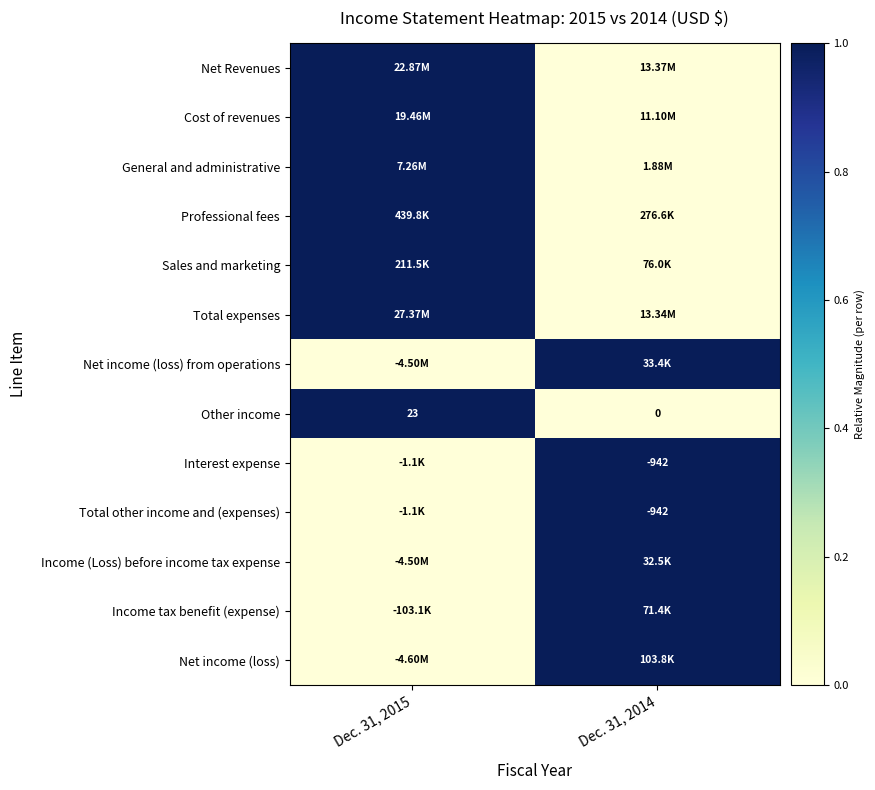

What is the difference between the maximum and minimum values in the Other income series?

23